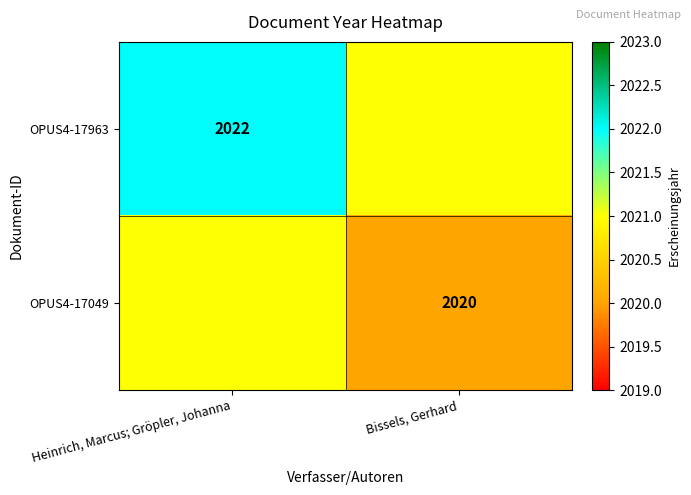

What is the spread (max minus min) of values at Heinrich, Marcus; Gröpler, Johanna?

1